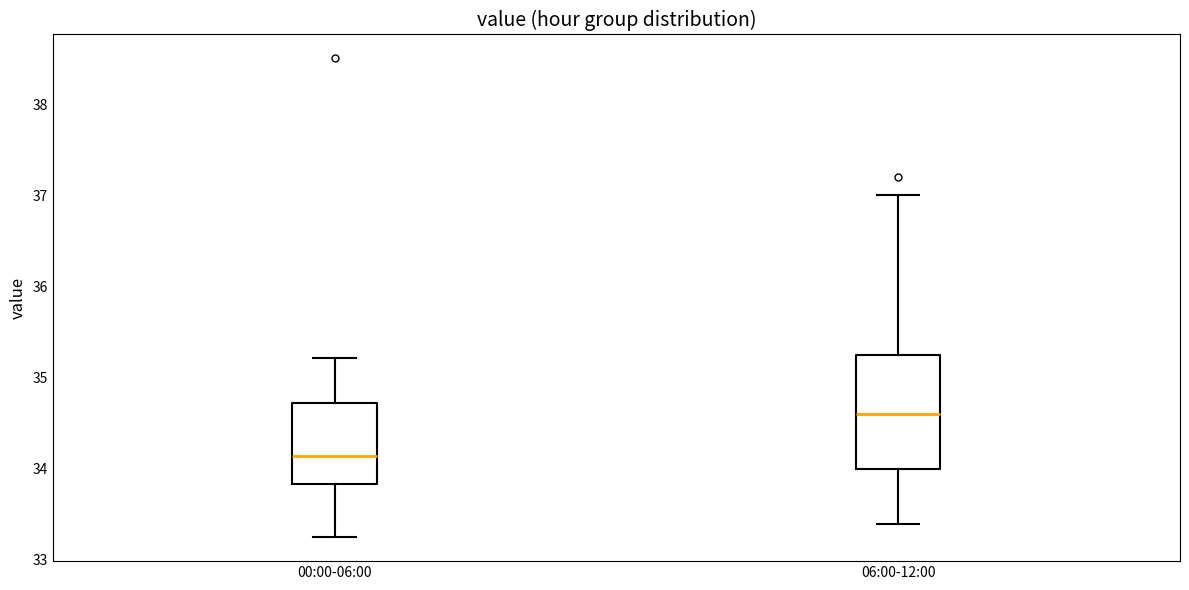

Where does the median line of the box for 00:00-06:00 sit on the y-axis? The values are not printed on the chart, so give them approximately, as read against the axis.

34.1